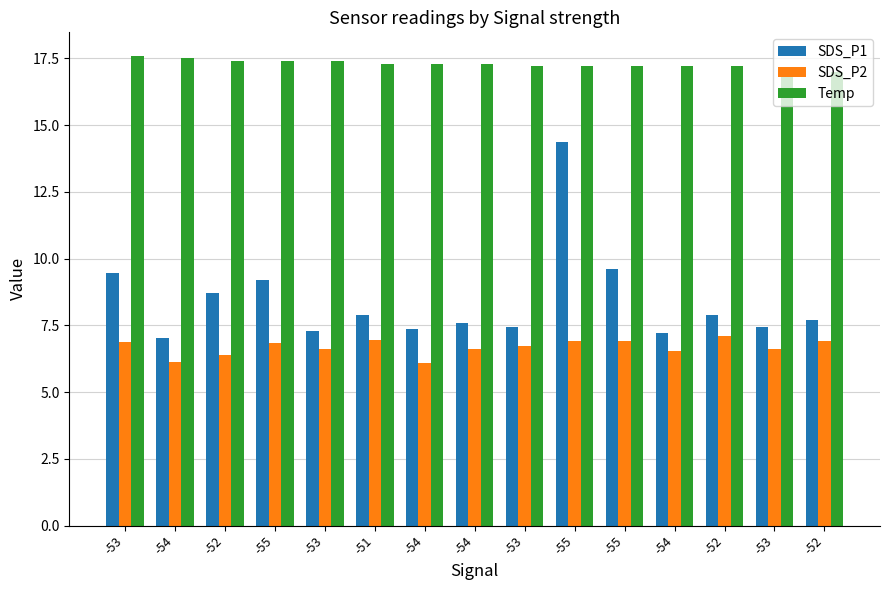

What is the label of the 2nd bar from the left?

-54